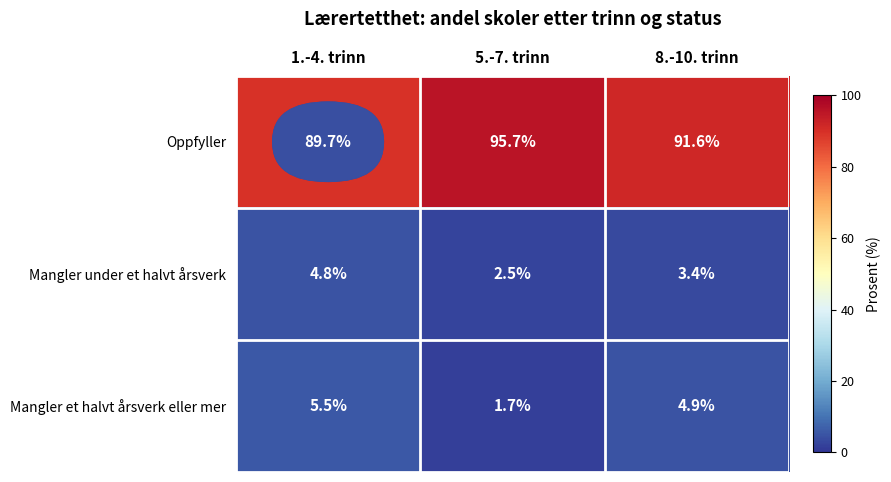

The value of Mangler under et halvt årsverk at 5.-7. trinn is 1.7. True or false?

False